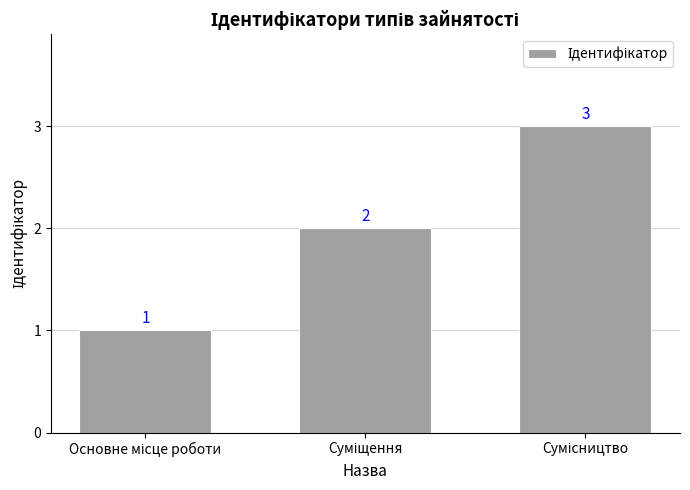

What is the greatest value displayed?

3